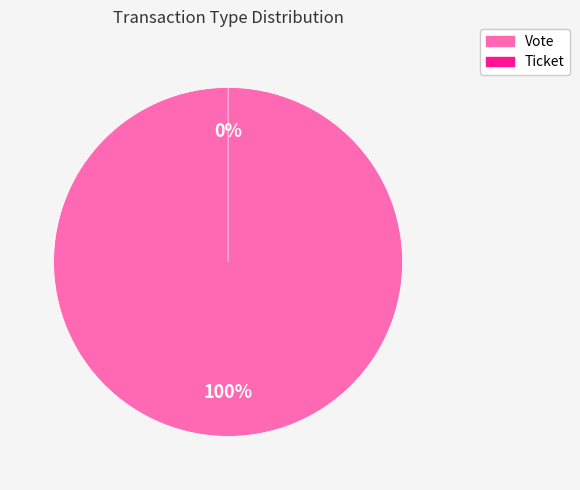

Which category has the biggest portion of the pie?

Vote